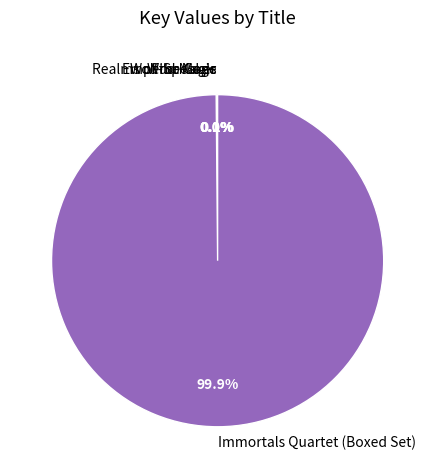

Which category has the biggest portion of the pie?

Immortals Quartet (Boxed Set)